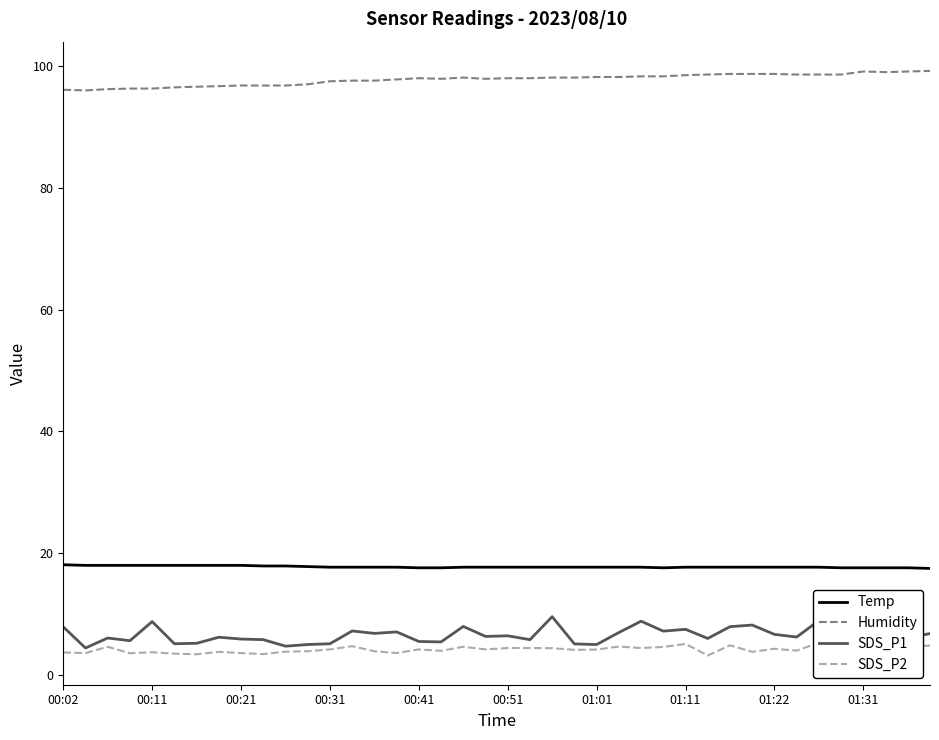

How many categories are shown in the chart?

40